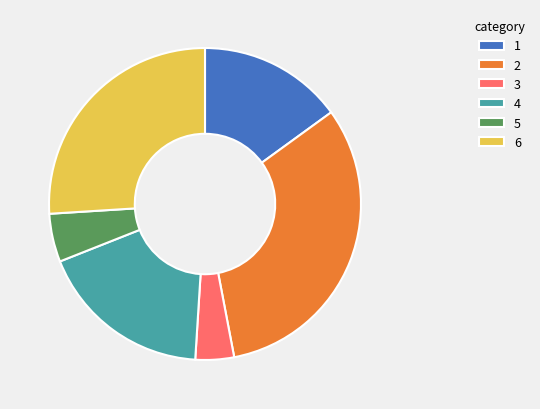

Is the sum of 1 and 2 greater than half?

No